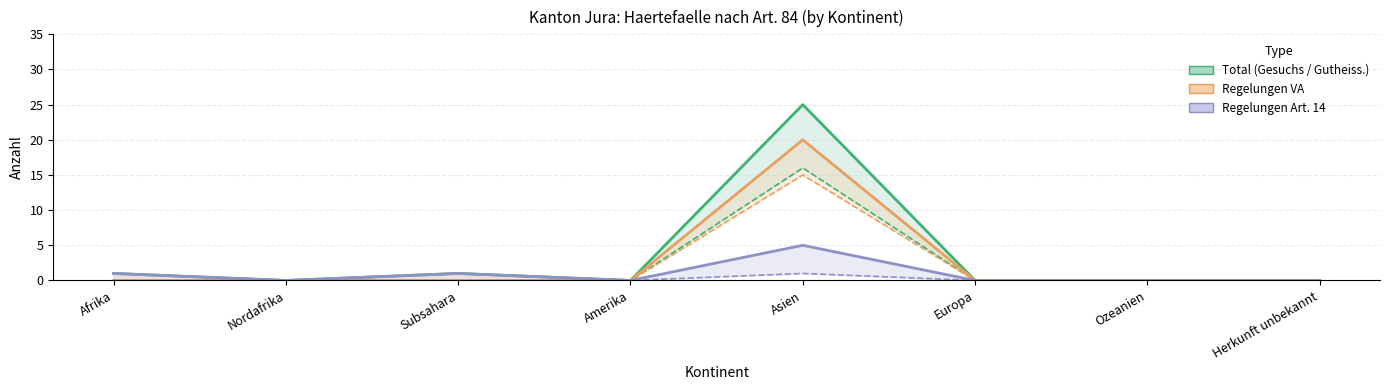

What is the average value of the VA Gesuchseingaenge series?

2